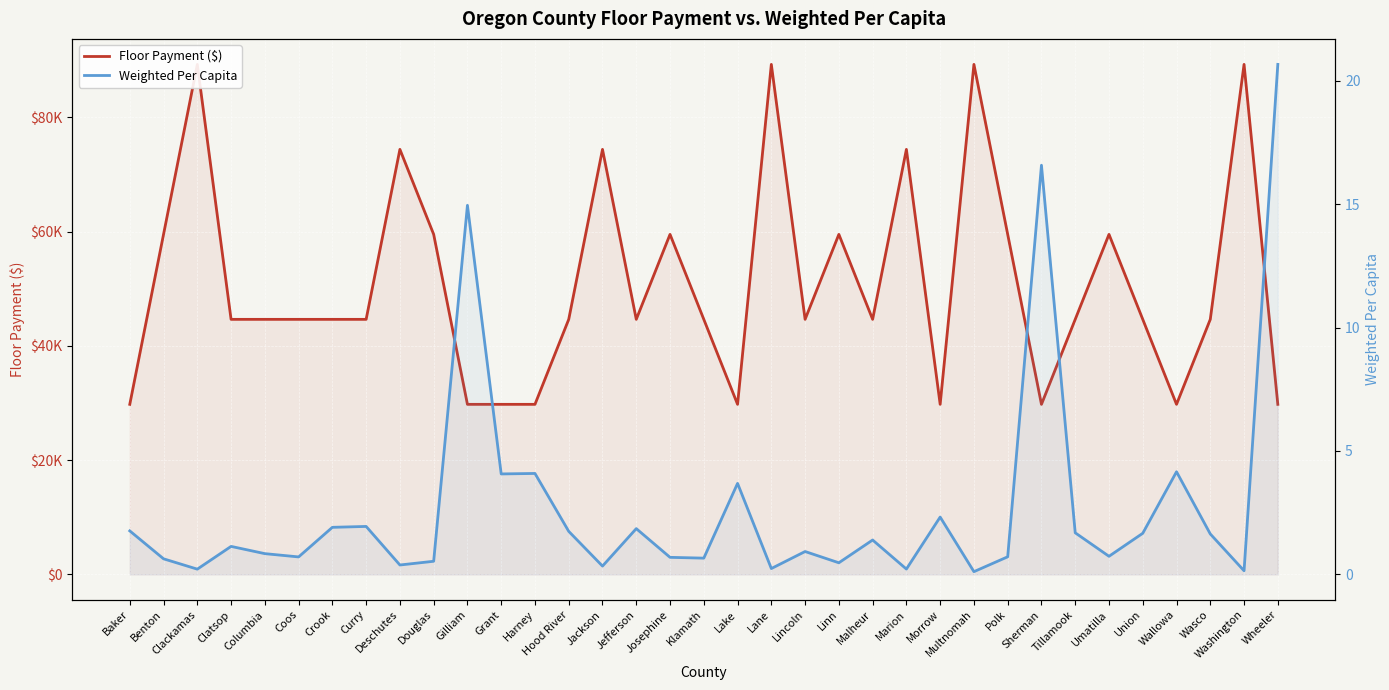

Which label corresponds to the largest value in the chart?

Clackamas